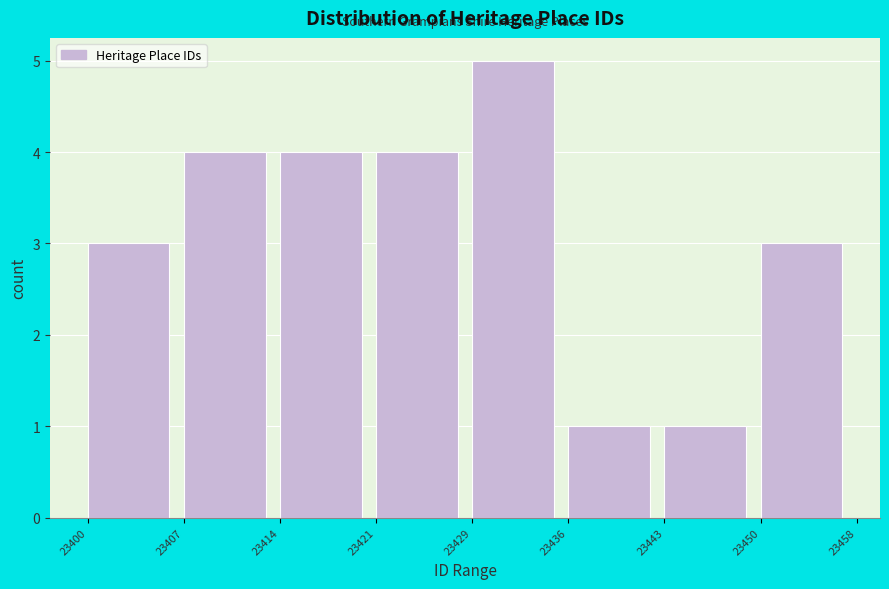

Reading right to left, what are all the values shown in this chart?

3	1	1	5	4	4	4	3